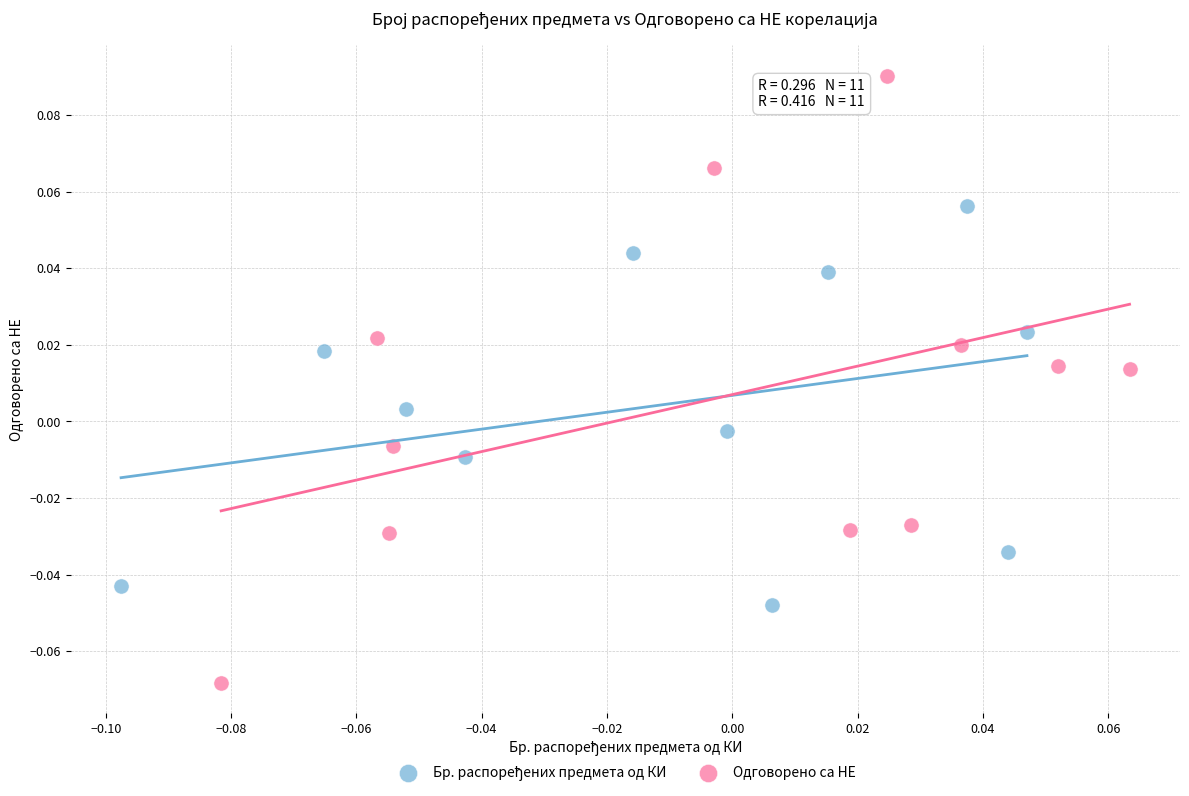

Which series reaches the maximum Y coordinate?

Одговорено са НЕ